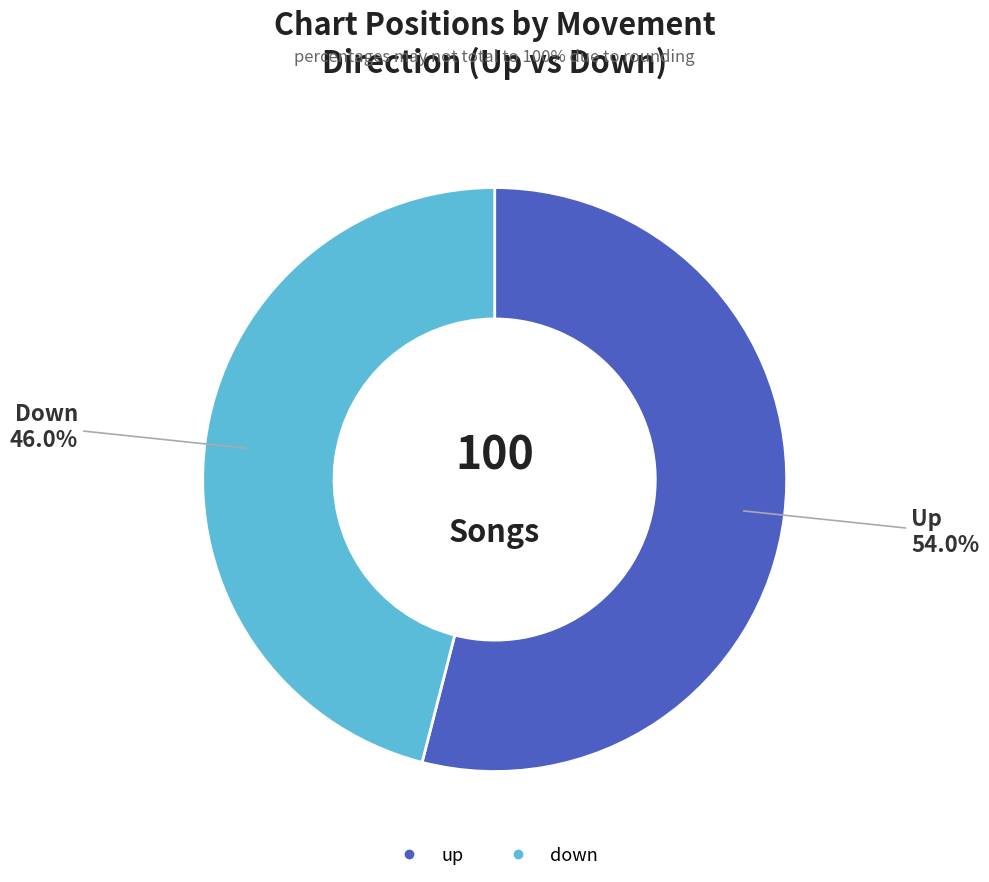

The up slice represents 59% of the pie. True or false?

False